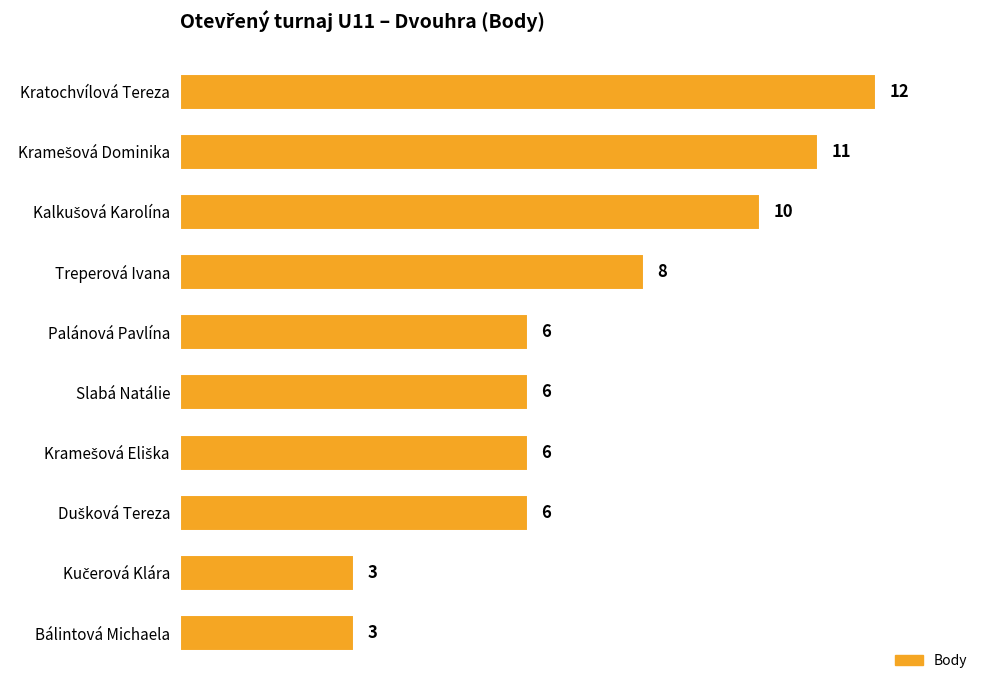

Between Slabá Natálie and Bálintová Michaela, which is larger?

Slabá Natálie